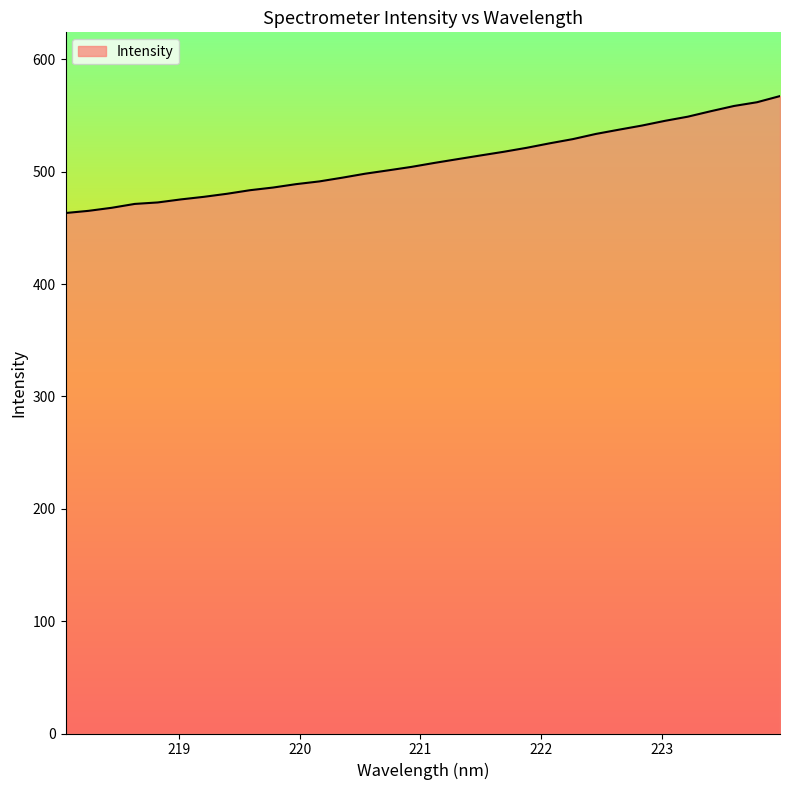

What is the smallest value displayed?

463.2